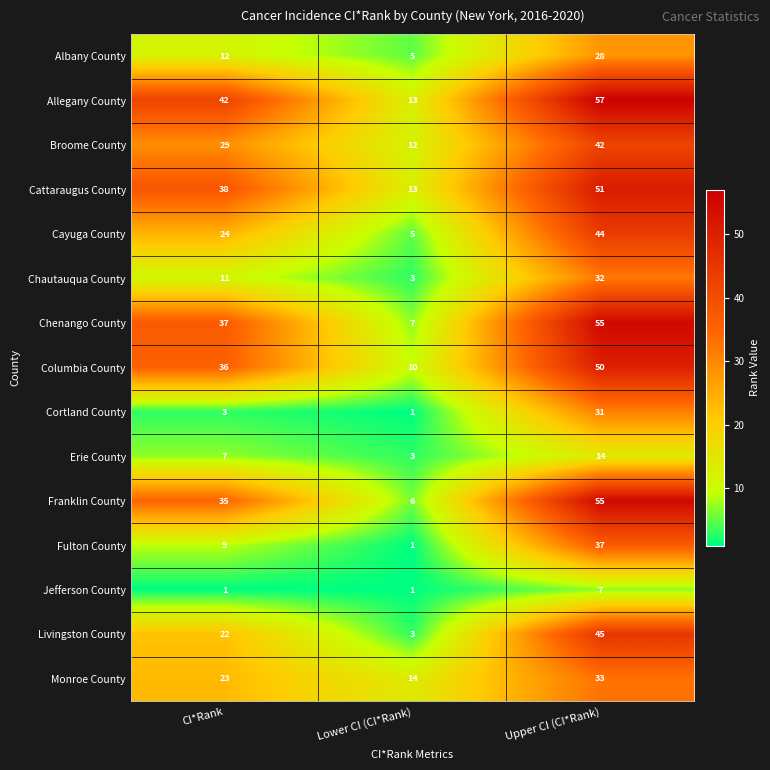

Which series has the largest total across all categories?

Allegany County